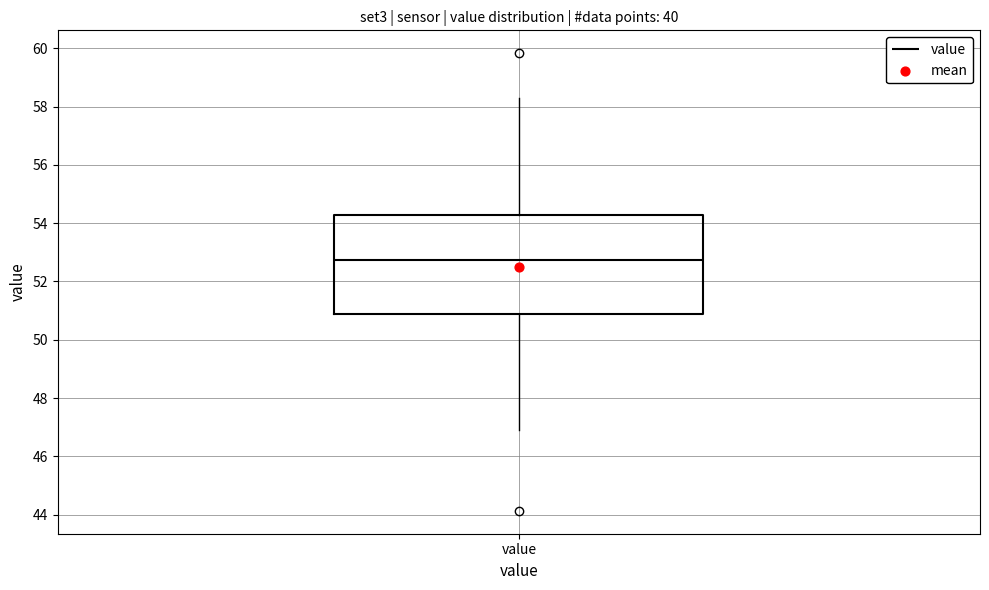

Where does the upper whisker of the box for value end on the y-axis? The values are not printed on the chart, so give them approximately, as read against the axis.

58.2